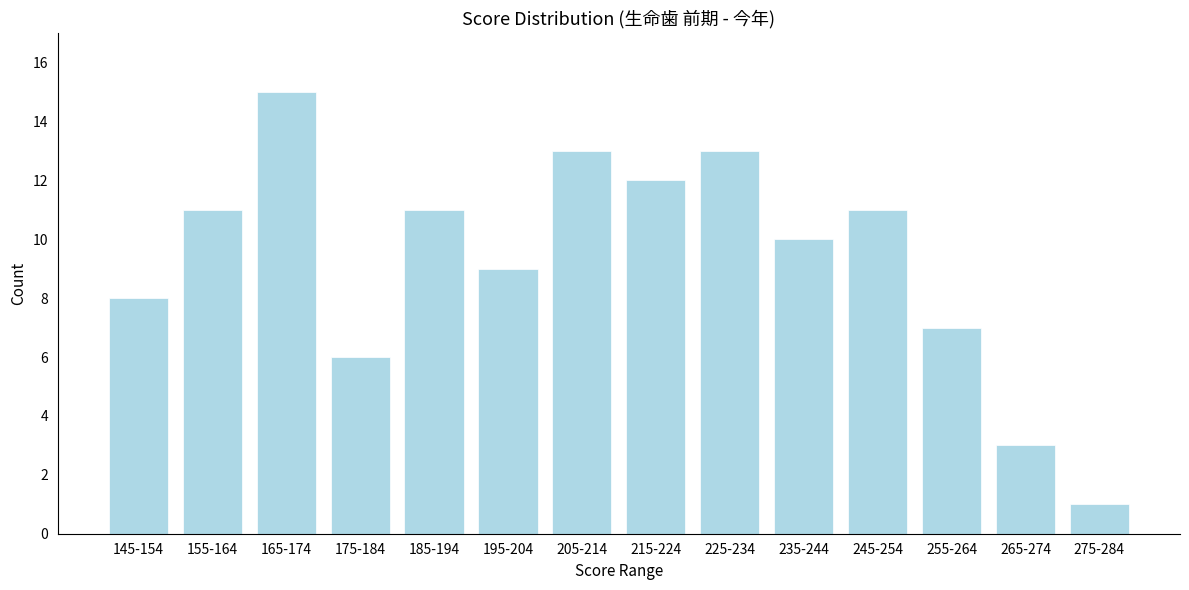

Reading left to right, what are all the values shown in this chart?

8	11	15	6	11	9	13	12	13	10	11	7	3	1